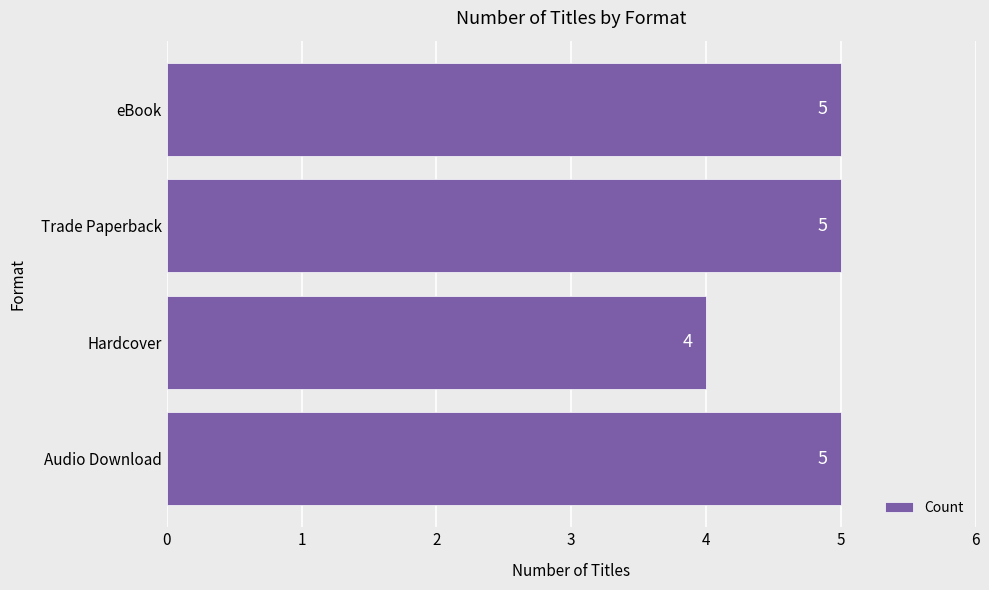

Is it true that the value at Audio Download is 8?

False